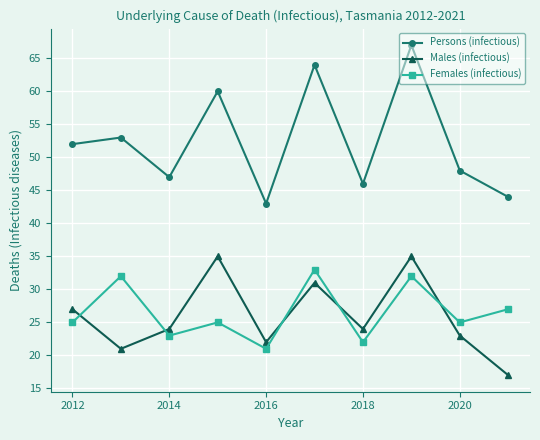

Which series has the largest range (max minus min)?

Persons (infectious)